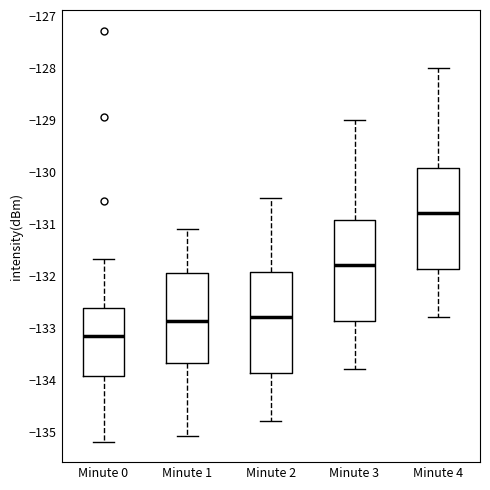

Where is the upper edge of the box for Minute 4 on the y-axis? The values are not printed on the chart, so give them approximately, as read against the axis.

-129.9